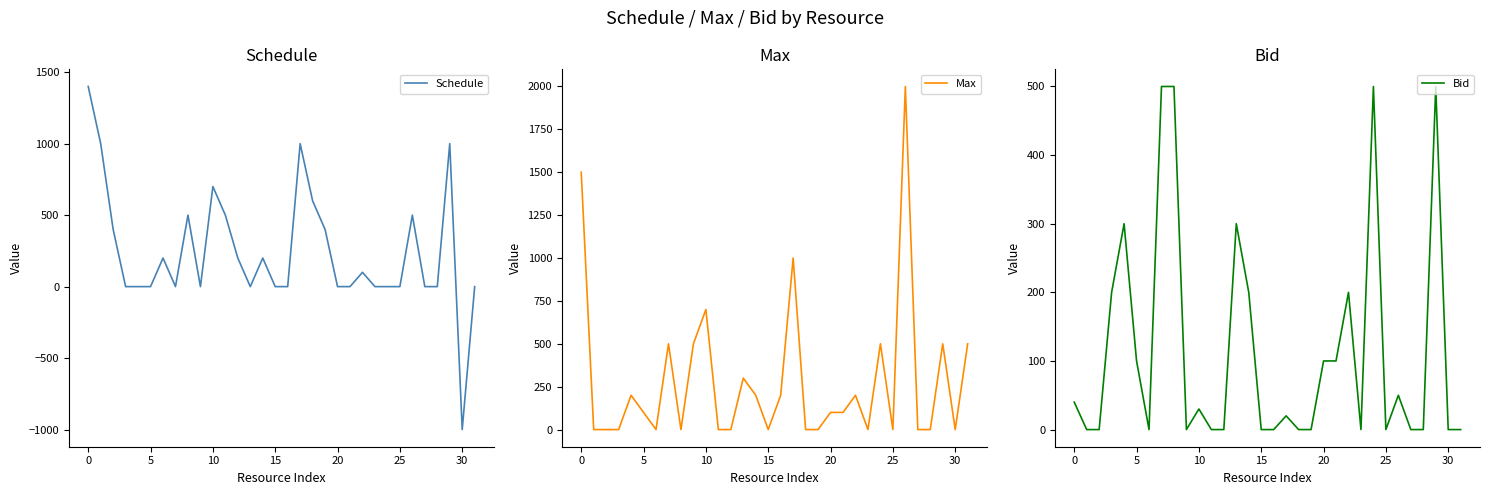

What is the difference between the maximum and minimum values in the Bid series?

500